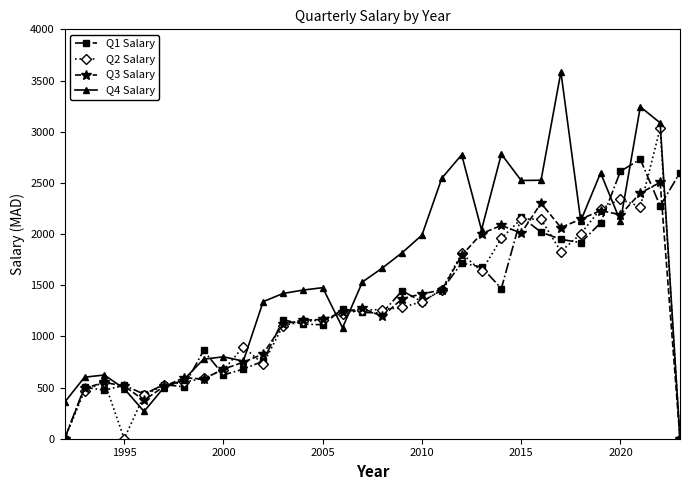

What is the greatest value displayed?

3584.1